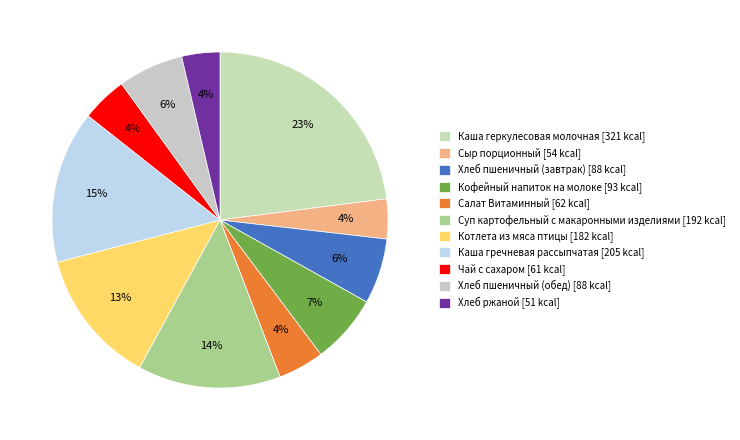

Is there any slice that represents more than half of the pie?

No